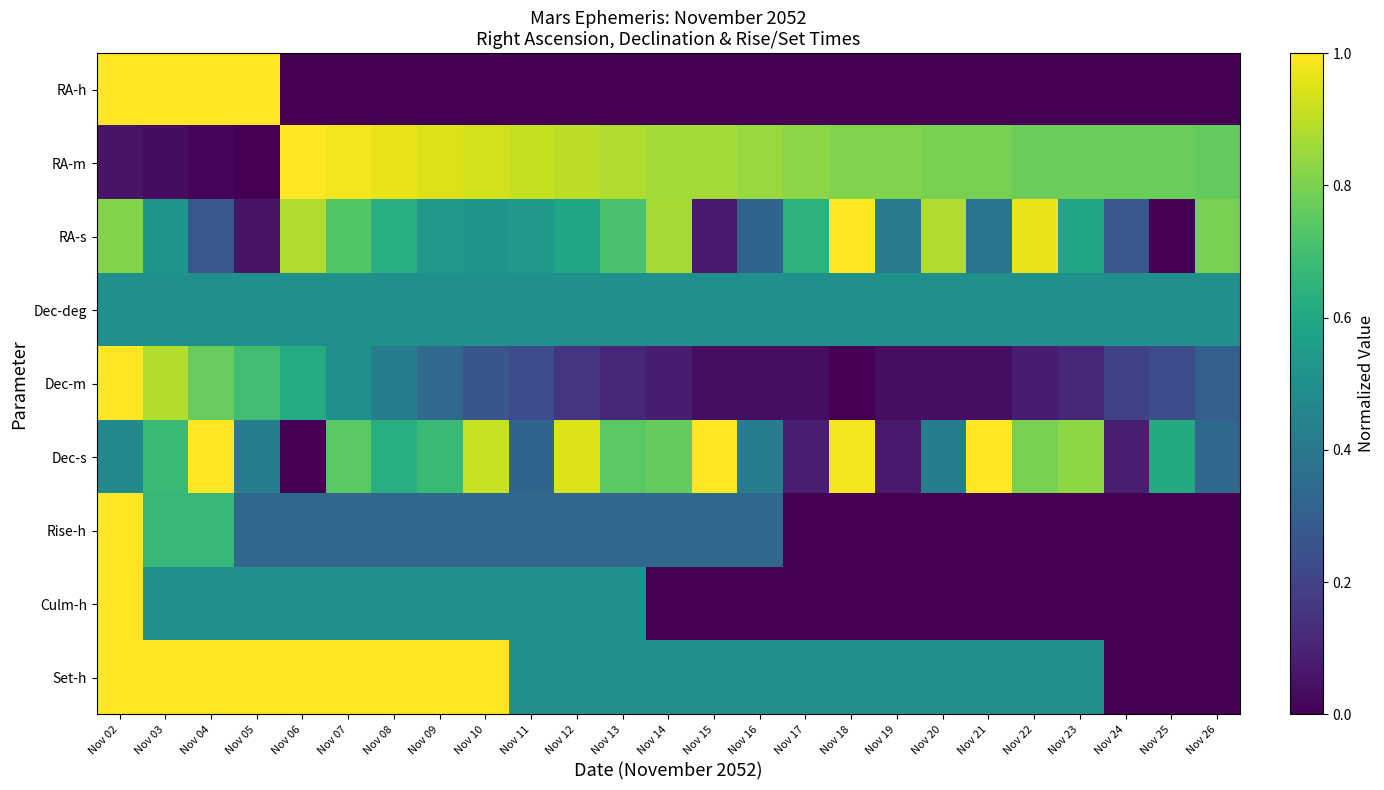

What is the total value across all series at Nov 09?

4.8